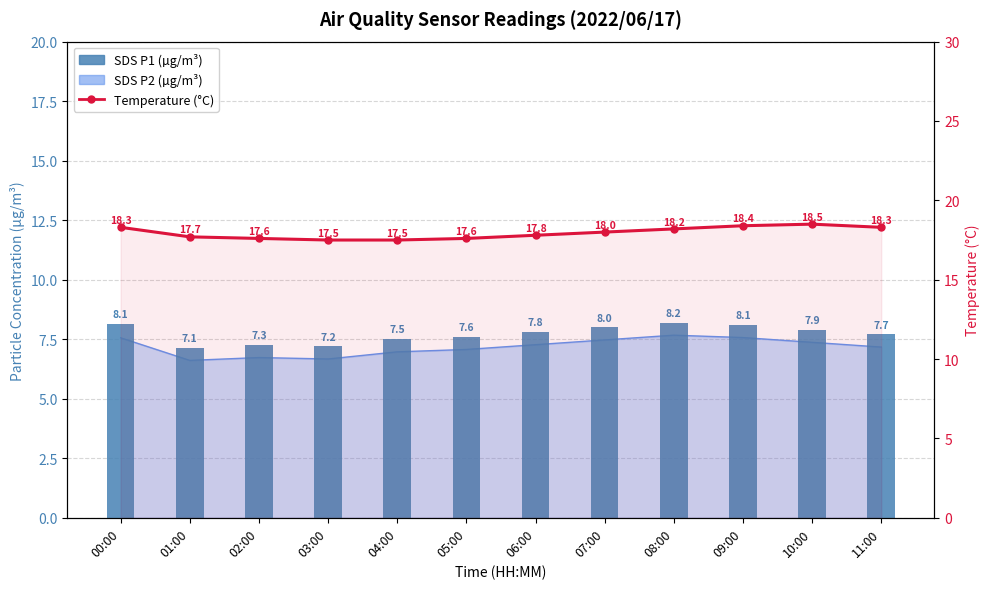

Are the bars horizontal?

No